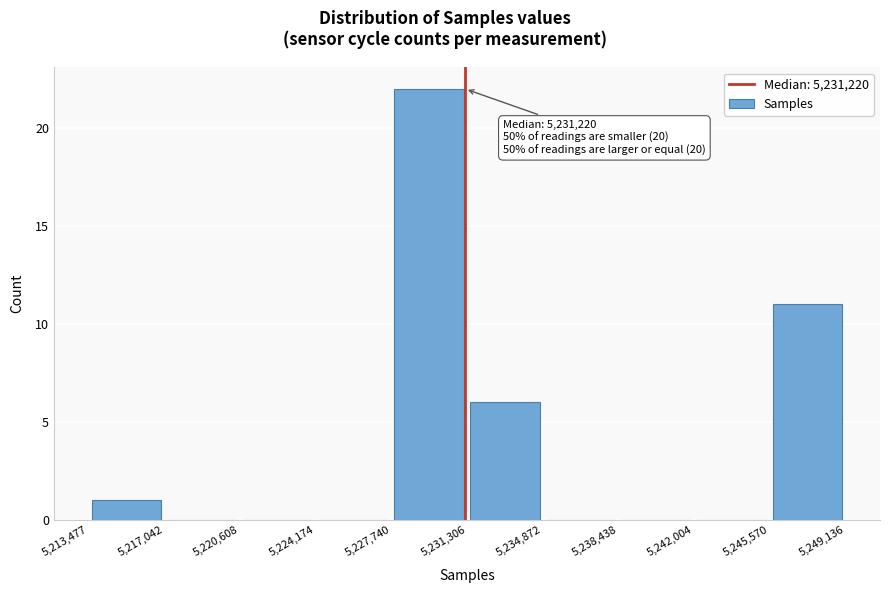

Over which range of the x-axis is the bar tallest?

5,227,740 to 5,231,306